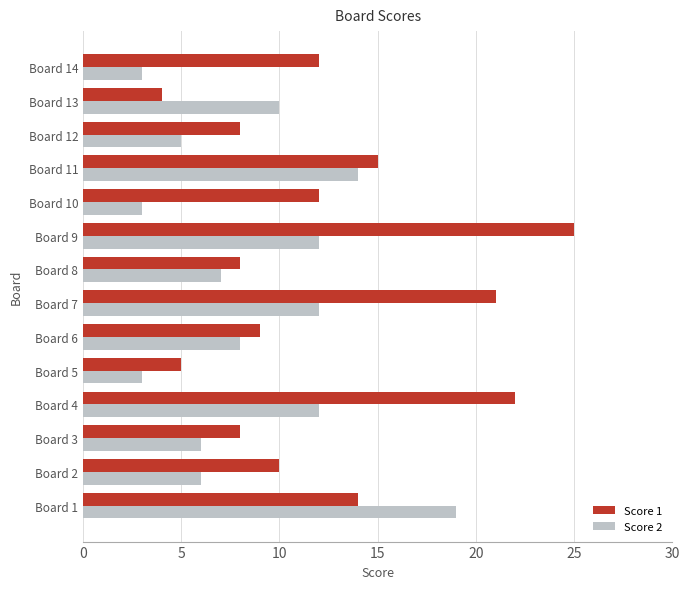

What is the difference between the maximum and minimum values in the Score 2 series?

16